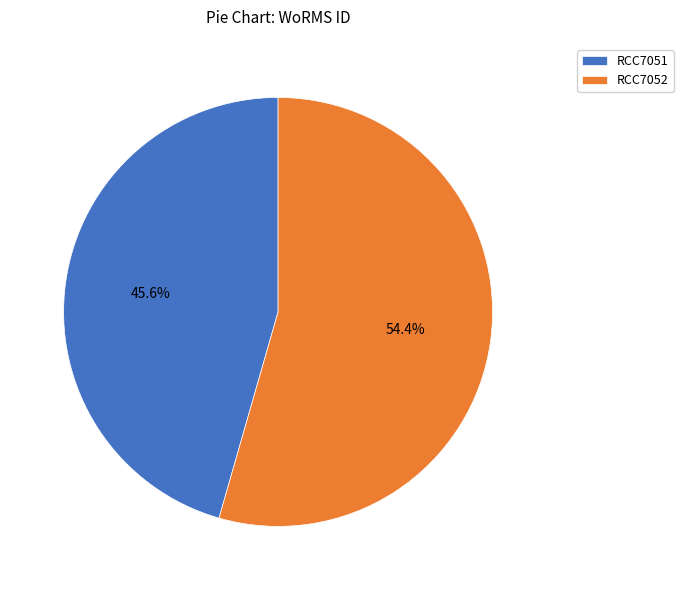

What is the ratio of the value at RCC7052 to the value at RCC7051?

1.2